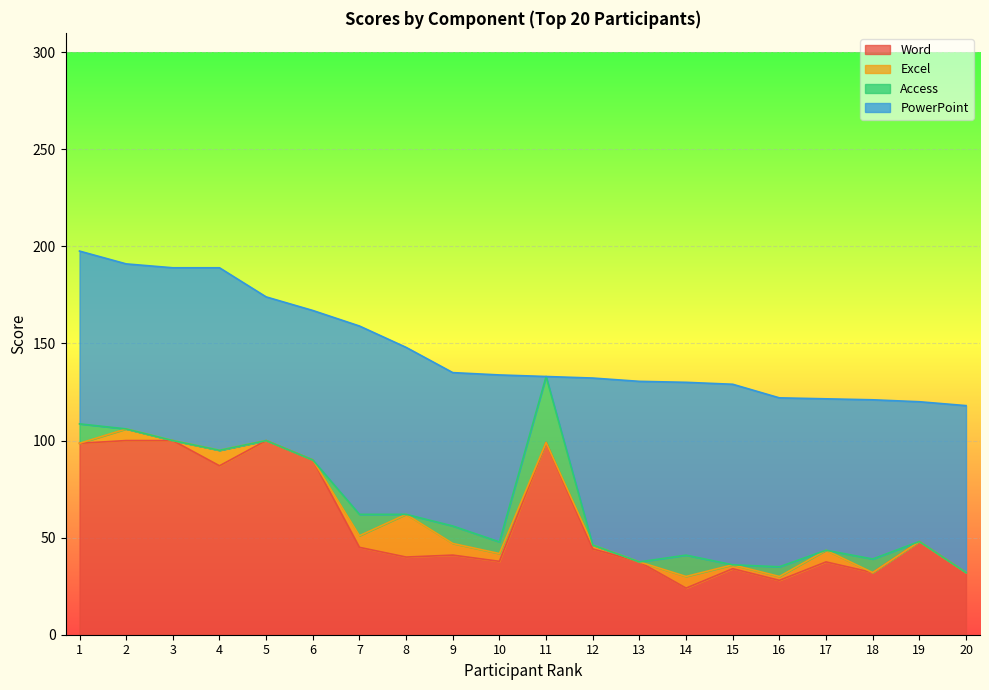

Does the chart display data point markers on the line(s)?

No